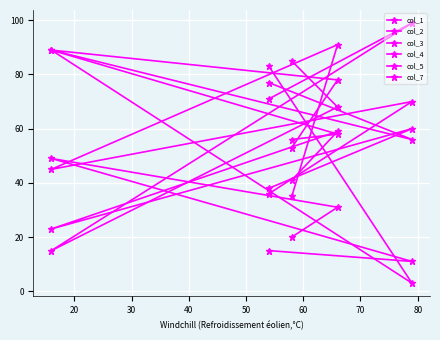

What is the sum of all col_3 values?

338